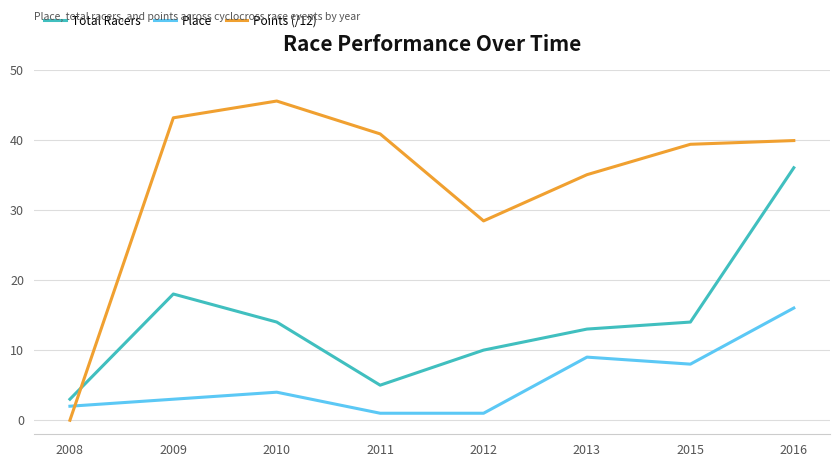

Rank the series by their maximum value, from highest to lowest.

Points (/12), Total Racers, Place